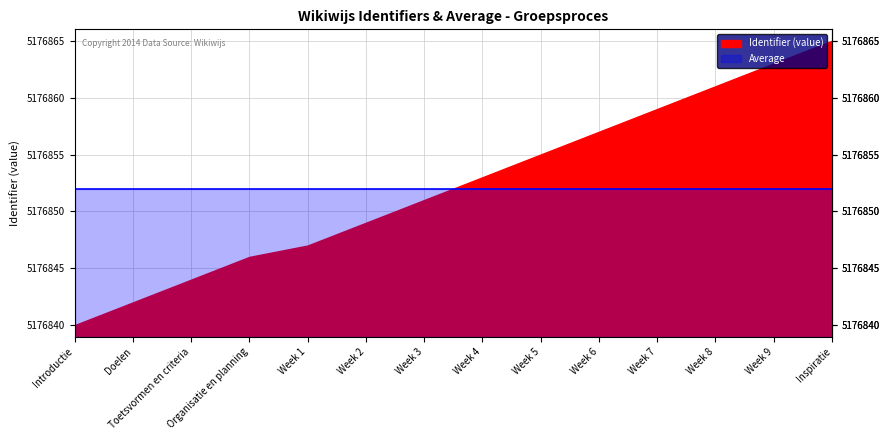

At how many categories does at least one series exceed 5176863?

1